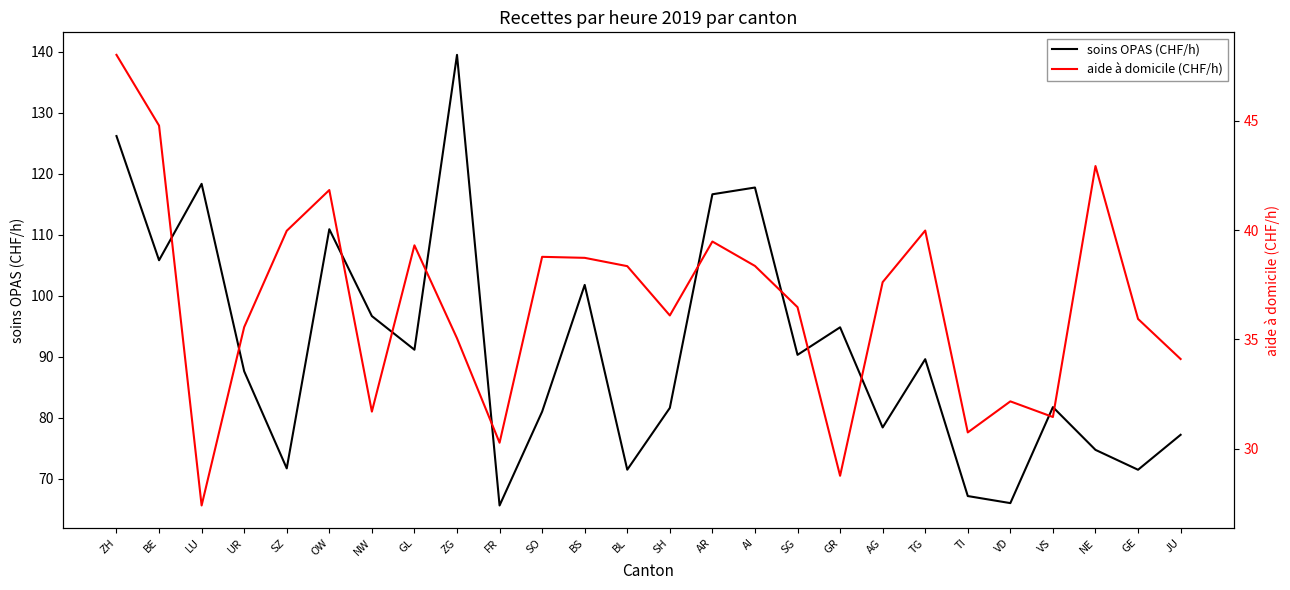

At which label does aide à domicile (CHF/h) first exceed 37?

ZH